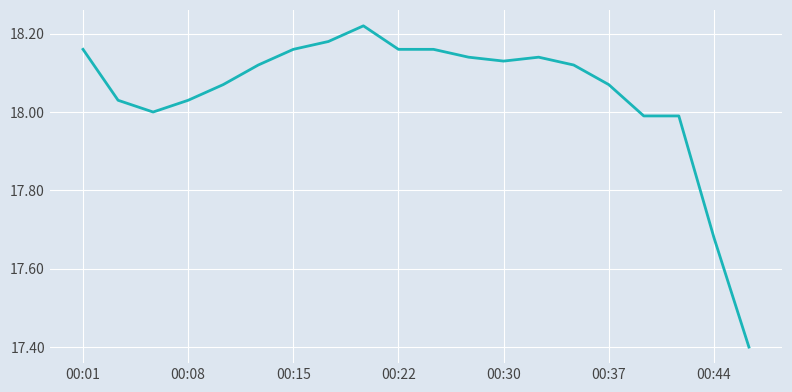

What is the smallest value displayed?

17.4